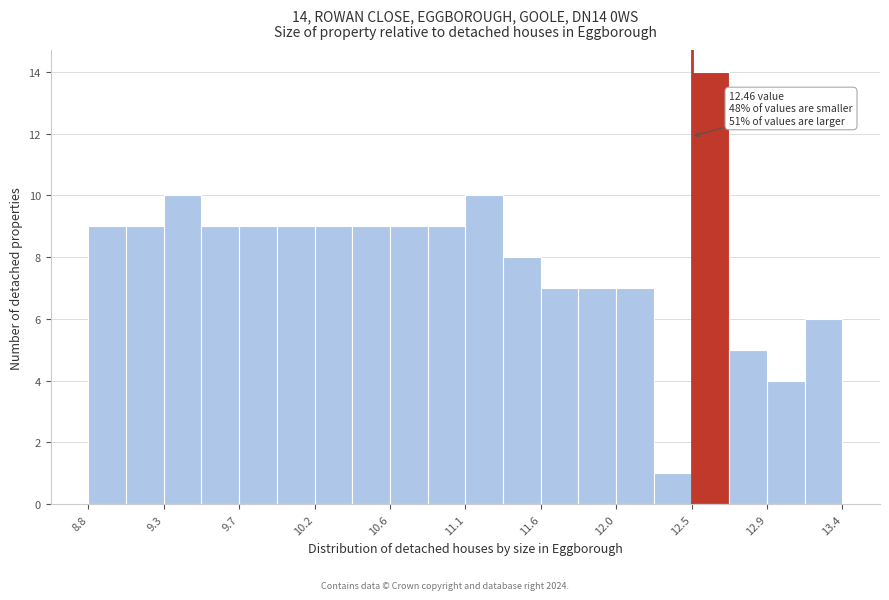

Which range on the x-axis has the tallest bar?

12.45 to 12.70